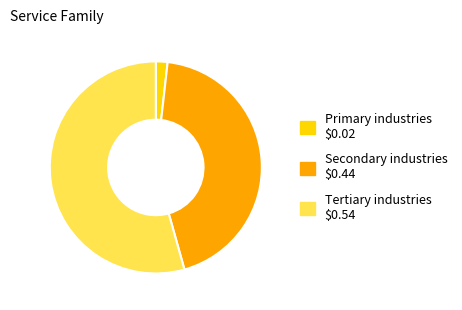

How many slices are in this pie chart?

3